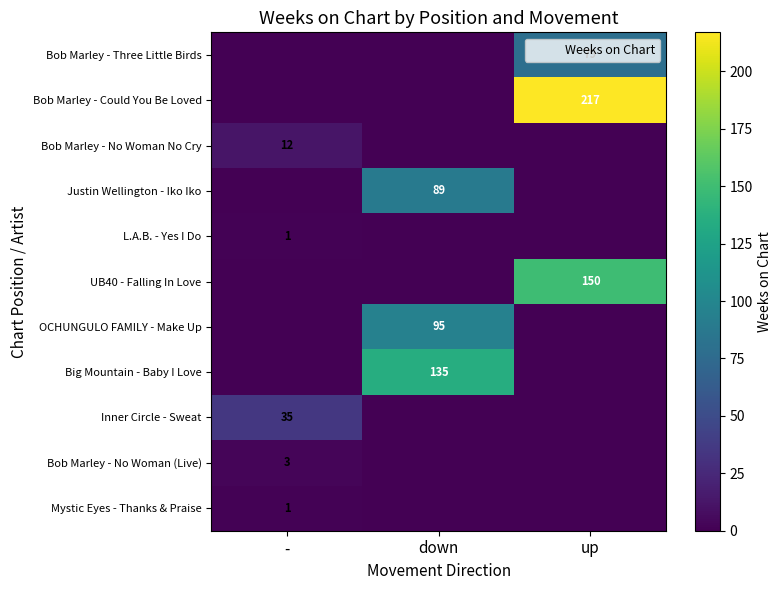

True or false: OCHUNGULO FAMILY - Make Up has a value of 130 at down.

False